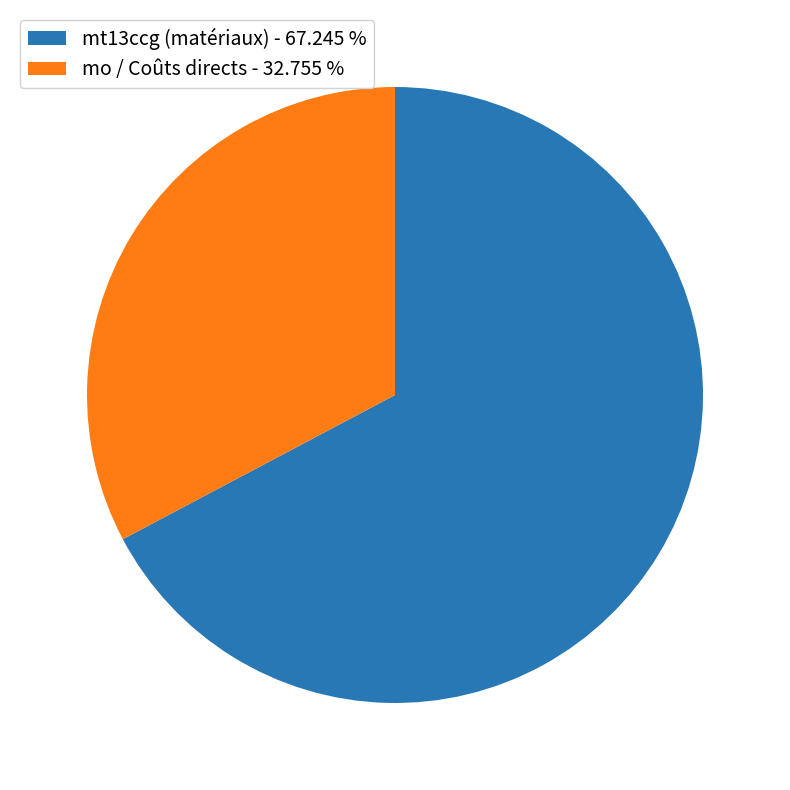

Rank the categories by value from highest to lowest.

mt13ccg (matériaux) - 67.245 %, mo / Coûts directs - 32.755 %